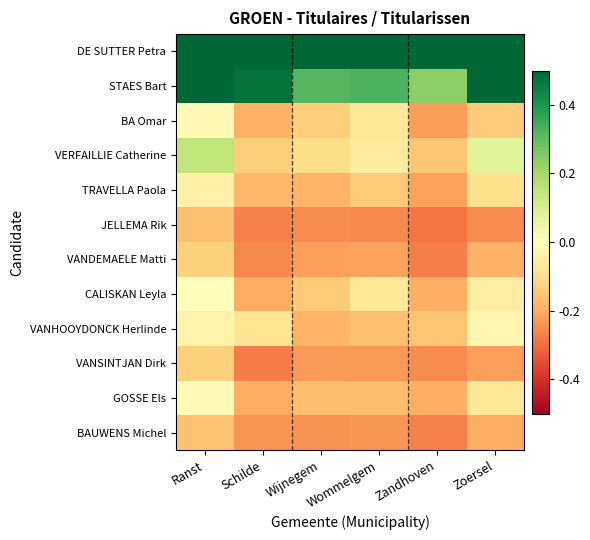

Reading left to right, what are all the values shown in this chart?

DE SUTTER Petra: Ranst=0.5	Schilde=0.5	Wijnegem=0.5	Wommelgem=0.5	Zandhoven=0.5	Zoersel=0.5
STAES Bart: Ranst=0.5	Schilde=0.5	Wijnegem=0.3	Wommelgem=0.3	Zandhoven=0.2	Zoersel=0.5
BA Omar: Ranst=-0.0	Schilde=-0.2	Wijnegem=-0.1	Wommelgem=-0.1	Zandhoven=-0.2	Zoersel=-0.1
VERFAILLIE Catherine: Ranst=0.1	Schilde=-0.1	Wijnegem=-0.1	Wommelgem=-0.1	Zandhoven=-0.2	Zoersel=0.1
TRAVELLA Paola: Ranst=-0.0	Schilde=-0.2	Wijnegem=-0.2	Wommelgem=-0.1	Zandhoven=-0.2	Zoersel=-0.1
JELLEMA Rik: Ranst=-0.2	Schilde=-0.3	Wijnegem=-0.3	Wommelgem=-0.3	Zandhoven=-0.3	Zoersel=-0.3
VANDEMAELE Matti: Ranst=-0.1	Schilde=-0.3	Wijnegem=-0.2	Wommelgem=-0.2	Zandhoven=-0.3	Zoersel=-0.2
CALISKAN Leyla: Ranst=0.0	Schilde=-0.2	Wijnegem=-0.1	Wommelgem=-0.1	Zandhoven=-0.2	Zoersel=-0.1
VANHOOYDONCK Herlinde: Ranst=-0.0	Schilde=-0.1	Wijnegem=-0.2	Wommelgem=-0.2	Zandhoven=-0.2	Zoersel=-0.0
VANSINTJAN Dirk: Ranst=-0.1	Schilde=-0.3	Wijnegem=-0.2	Wommelgem=-0.2	Zandhoven=-0.3	Zoersel=-0.2
GOSSE Els: Ranst=-0.0	Schilde=-0.2	Wijnegem=-0.2	Wommelgem=-0.2	Zandhoven=-0.2	Zoersel=-0.1
BAUWENS Michel: Ranst=-0.2	Schilde=-0.2	Wijnegem=-0.2	Wommelgem=-0.2	Zandhoven=-0.3	Zoersel=-0.2